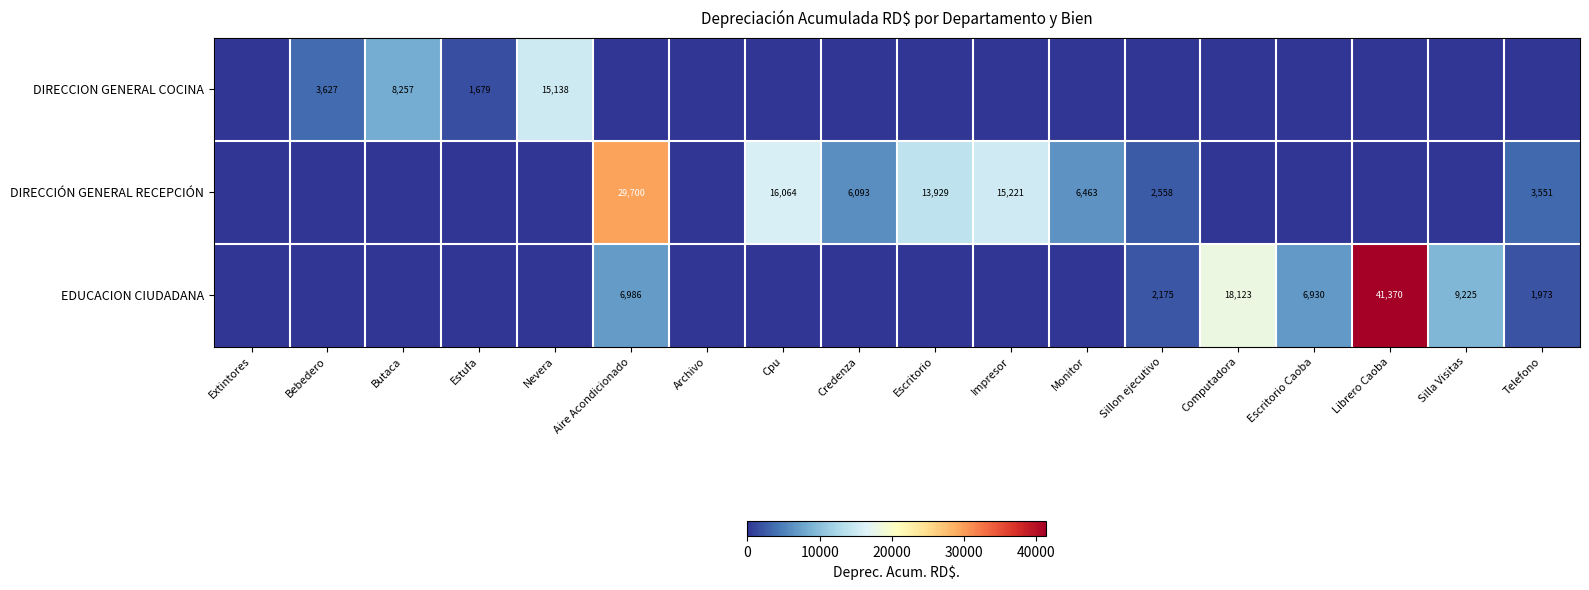

The value of DIRECCIÓN GENERAL RECEPCIÓN at Monitor is 6463. True or false?

True